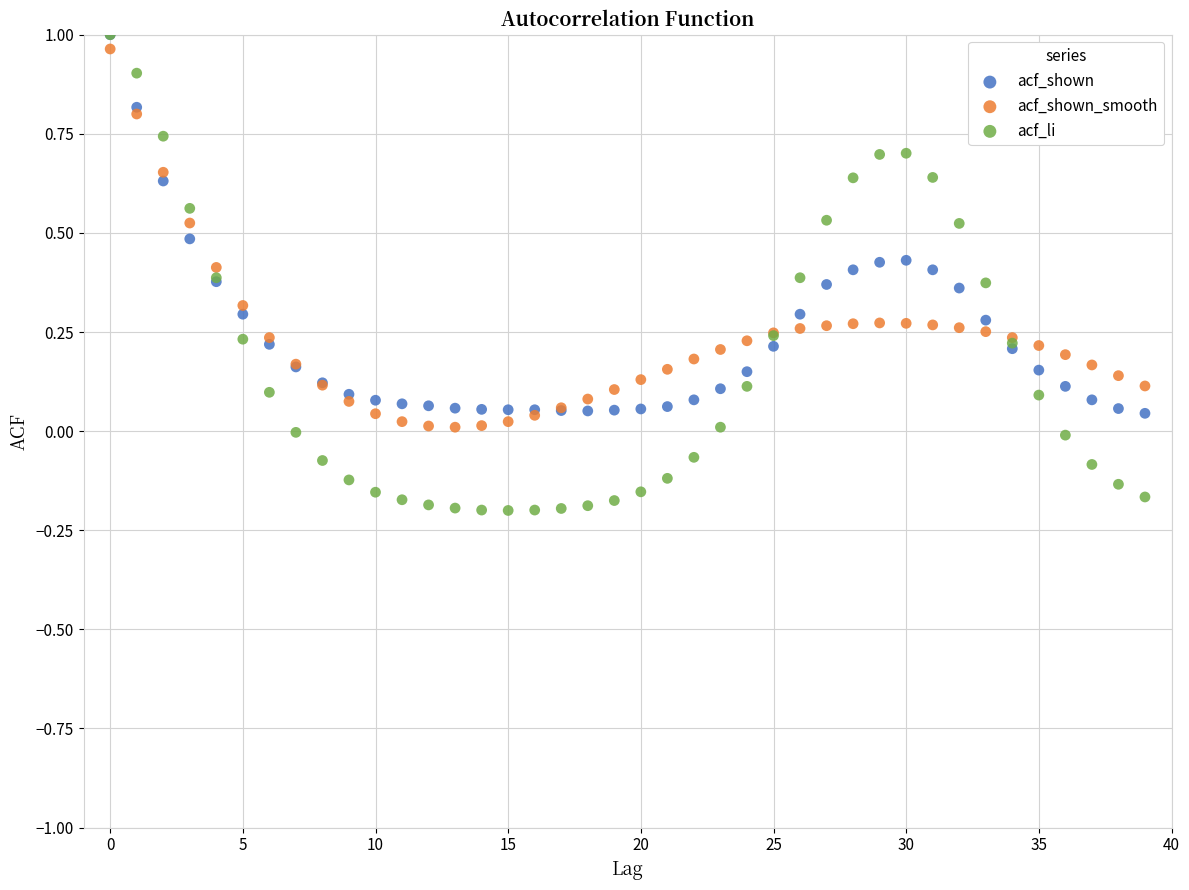

What are all the series names shown in the legend?

acf_shown, acf_shown_smooth, acf_li